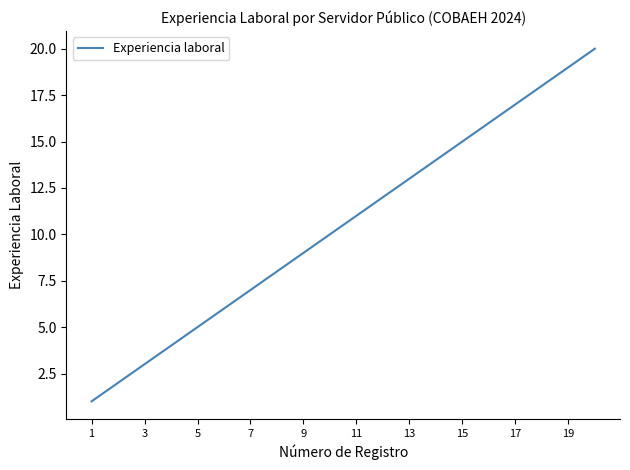

What is the maximum value shown in the chart?

20